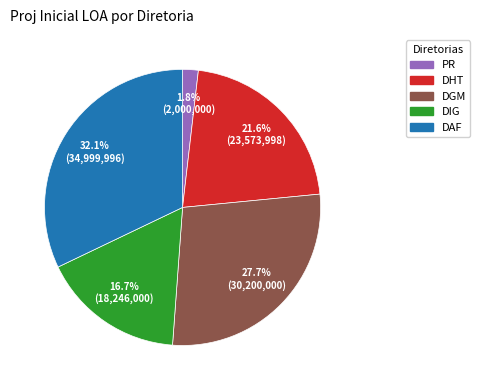

Combined, what portion of the pie is PR and DGM?

29.5%